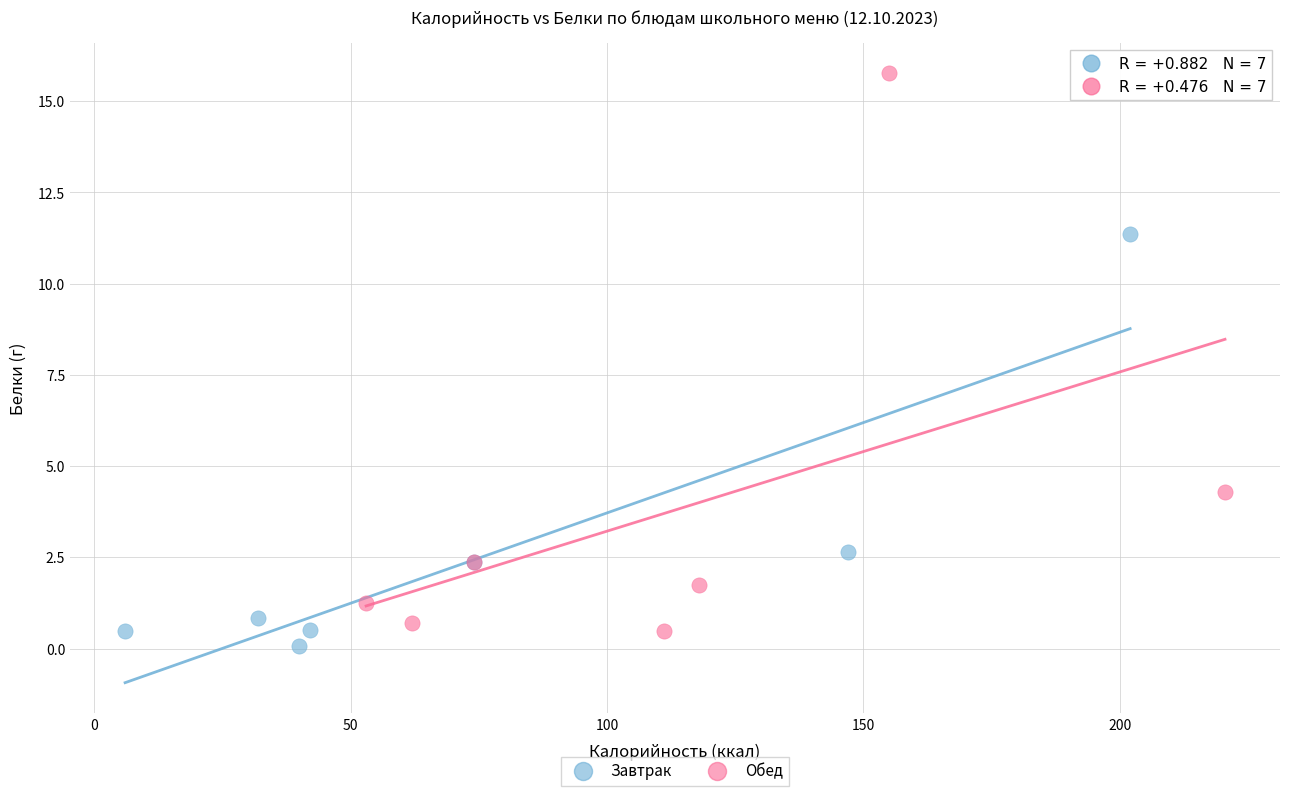

Which series reaches the maximum Y coordinate?

Обед